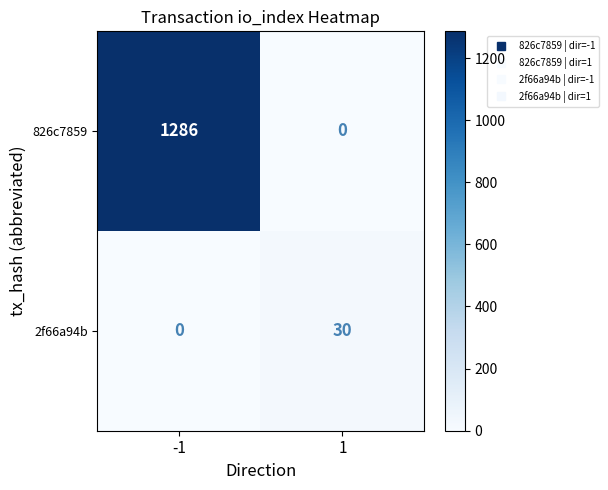

What is the sum of the 2f66a94b values at 1 and -1?

30